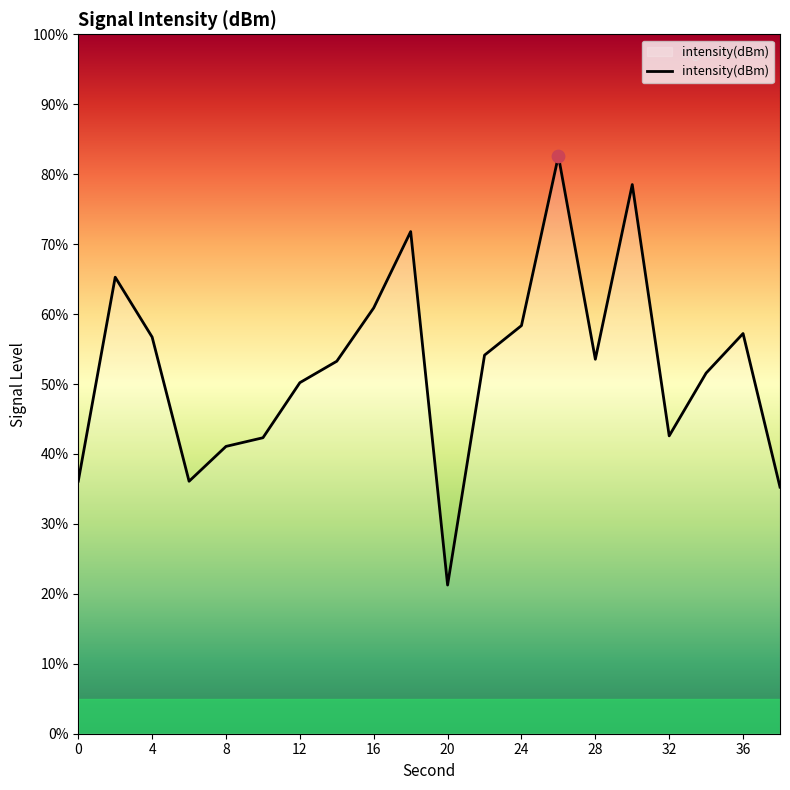

Which has a higher value, 17 or 14?

14